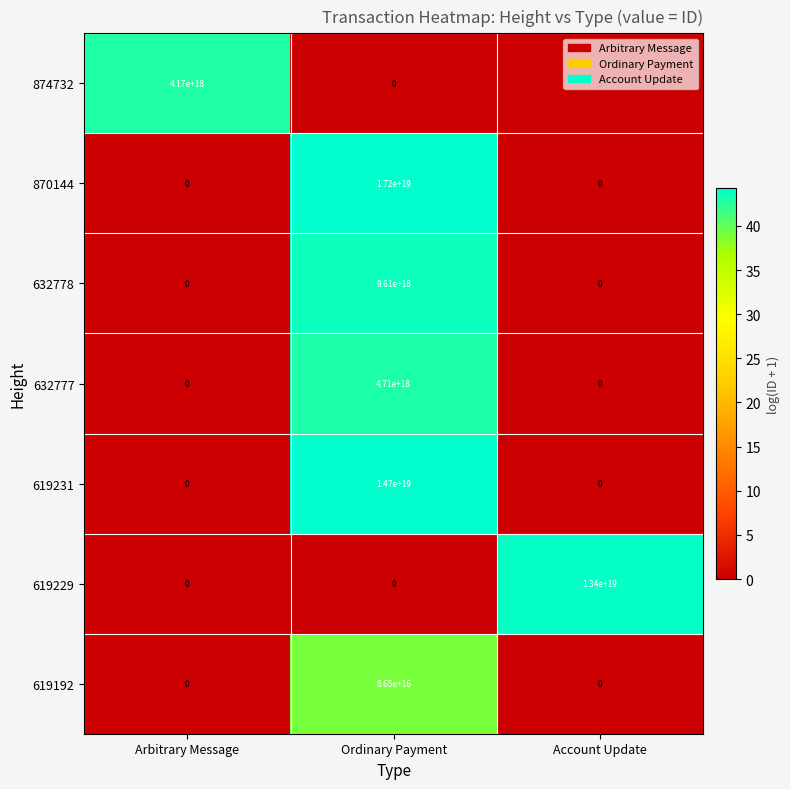

Where is 874732 nearest to the value 2085000000000000000?

Arbitrary Message